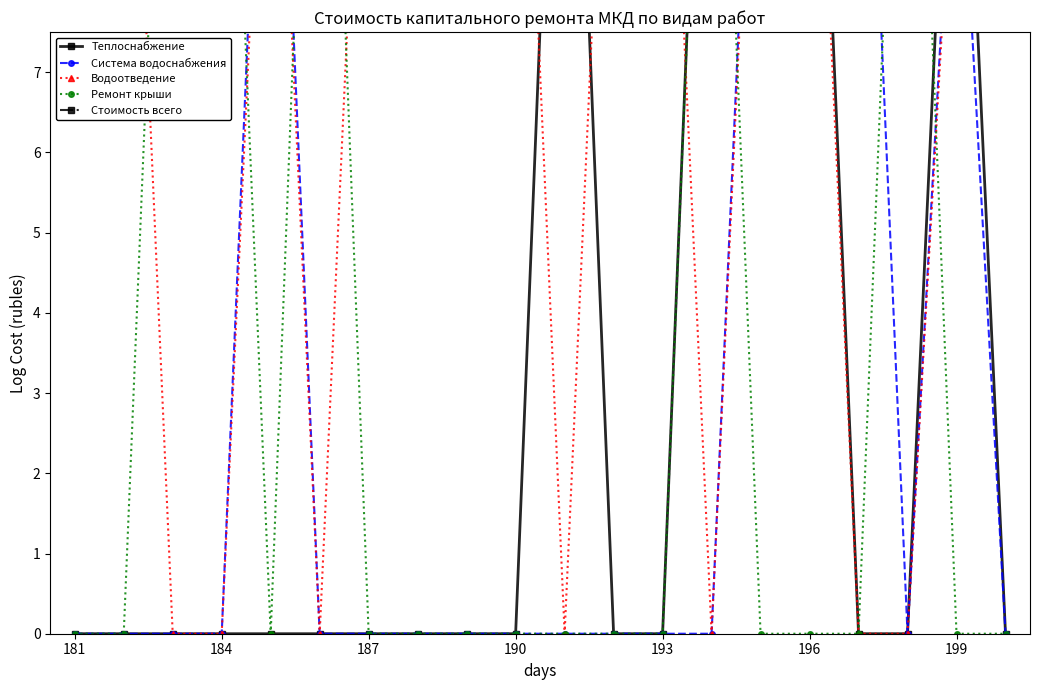

The value of Водоотведение at 10 is 9.4. True or false?

False